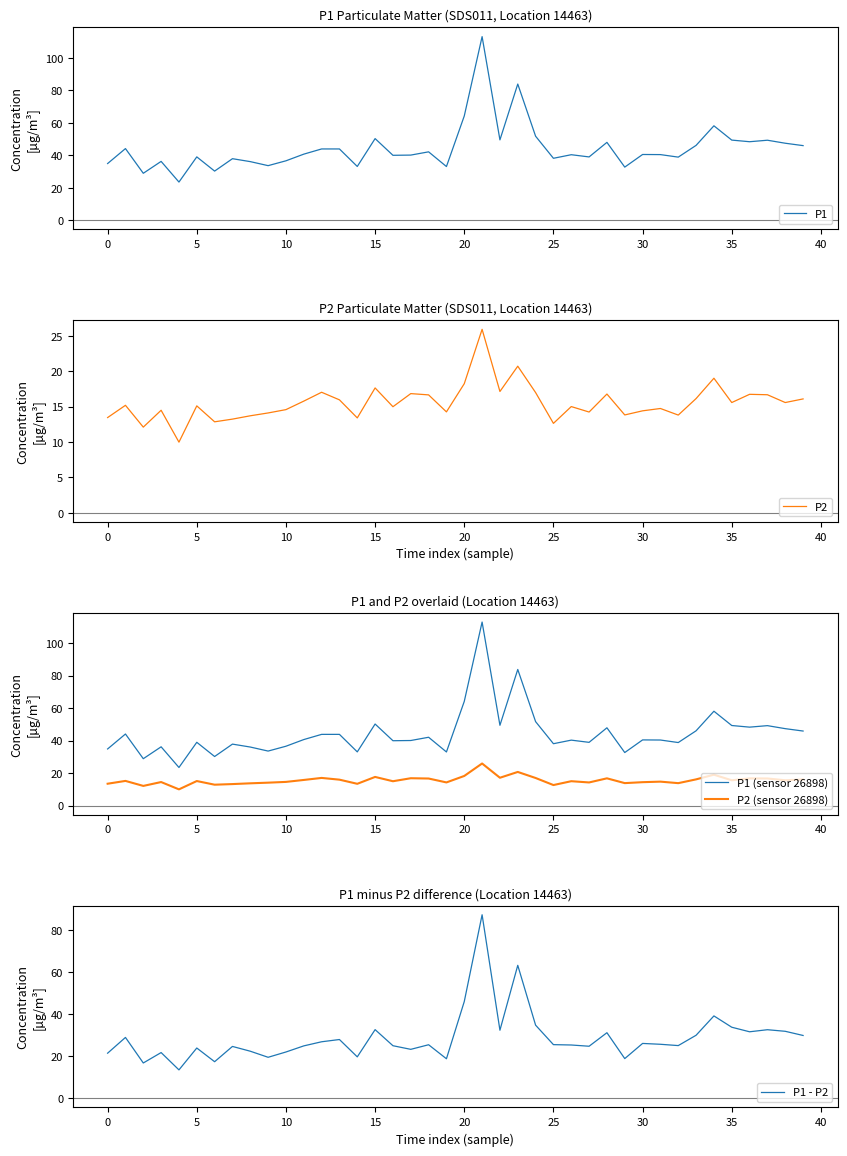

The value of P1 - P2 at 18 is 25.4. True or false?

True